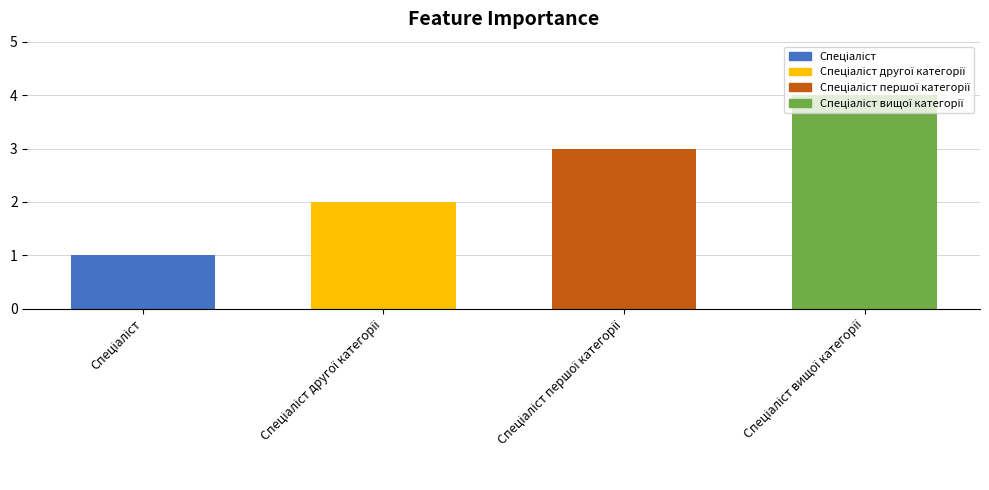

What position from the left is Спеціаліст вищої категорії?

4